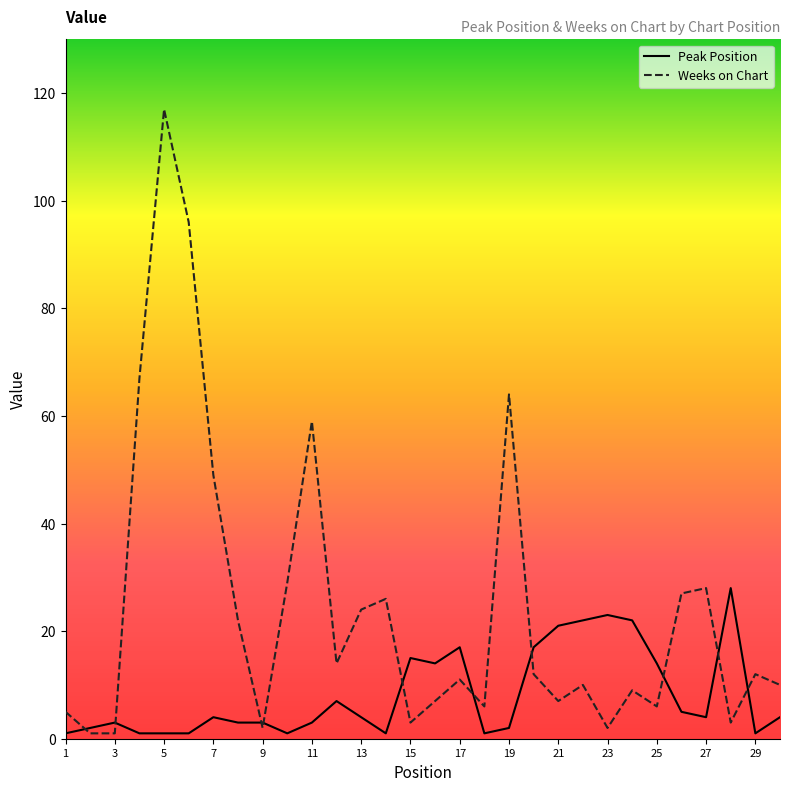

Reading left to right, list all the values displayed in this chart.

Peak Position: 1	2	3	1	1	1	4	3	3	1	3	7	4	1	15	14	17	1	2	17	21	22	23	22	14	5	4	28	1	4
Weeks on Chart: 5	1	1	67	117	96	49	22	2	29	59	14	24	26	3	7	11	6	64	12	7	10	2	9	6	27	28	3	12	10